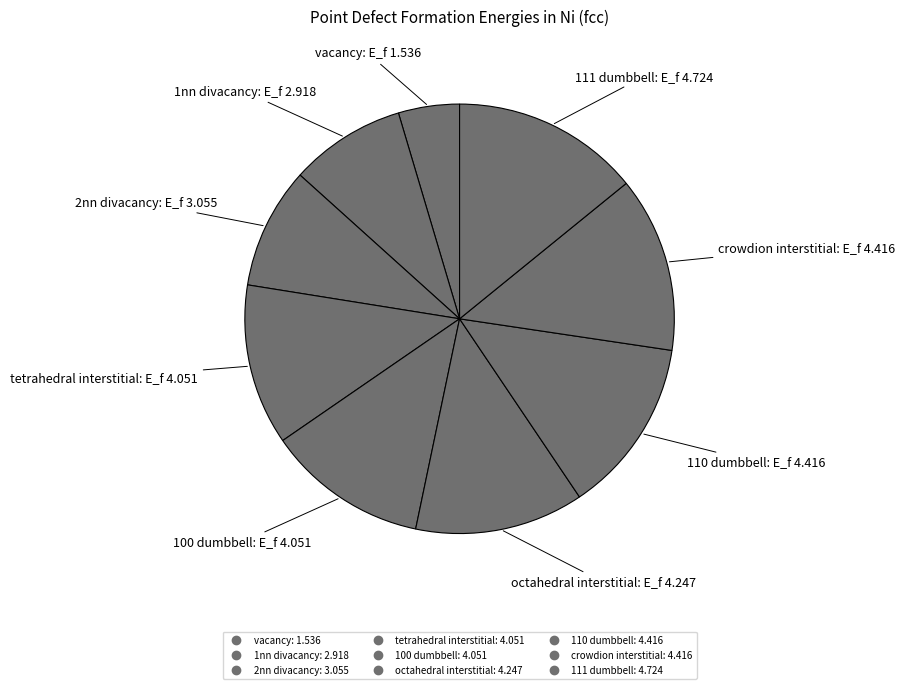

How many slices are in this pie chart?

9